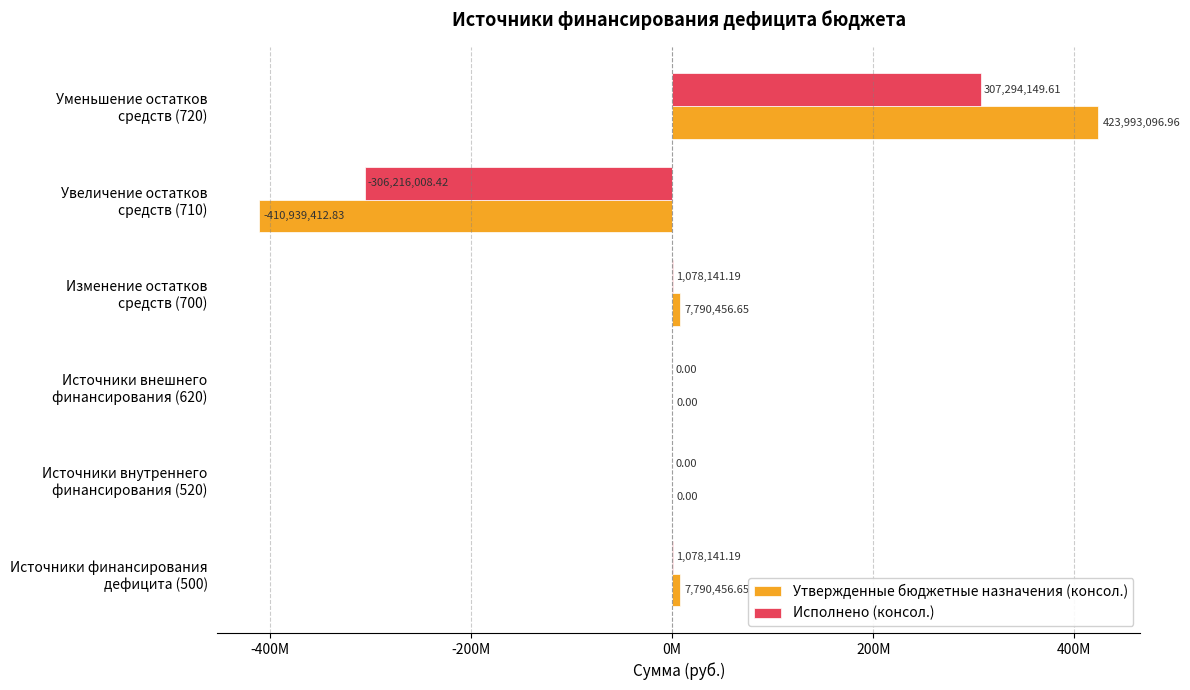

What are all the series names shown in the legend?

Утвержденные бюджетные назначения (консол.), Исполнено (консол.)